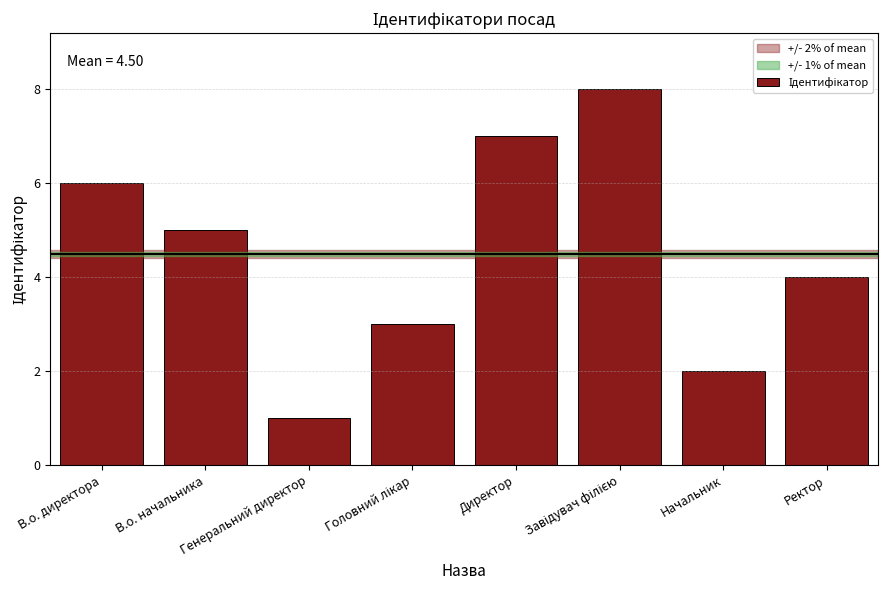

What is the label of the 7th bar from the left?

Начальник